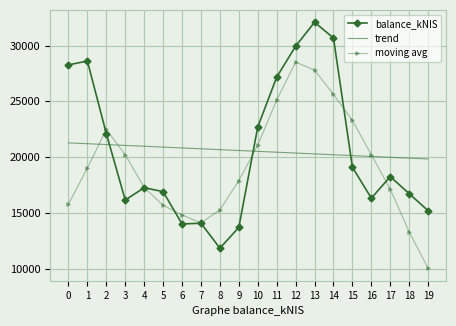

Which series ends up on top after the final intersection of balance_kNIS and moving avg?

balance_kNIS